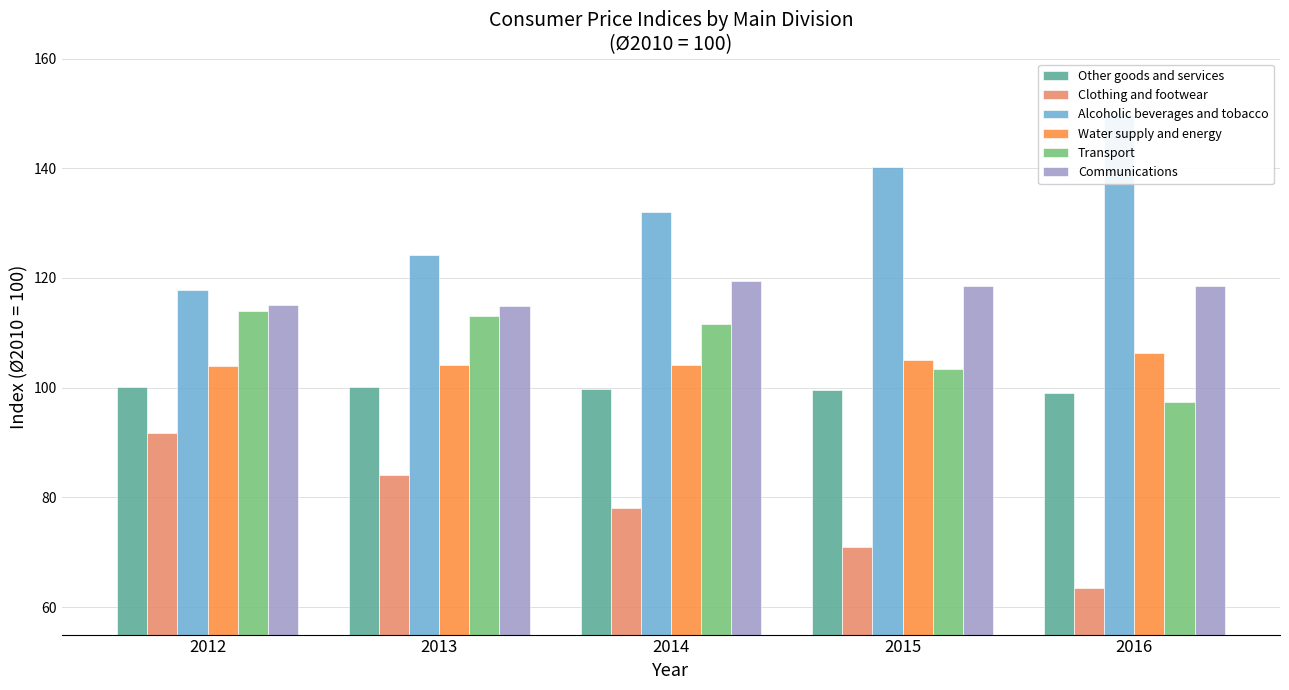

Which series has the largest total across all categories?

Alcoholic beverages and tobacco